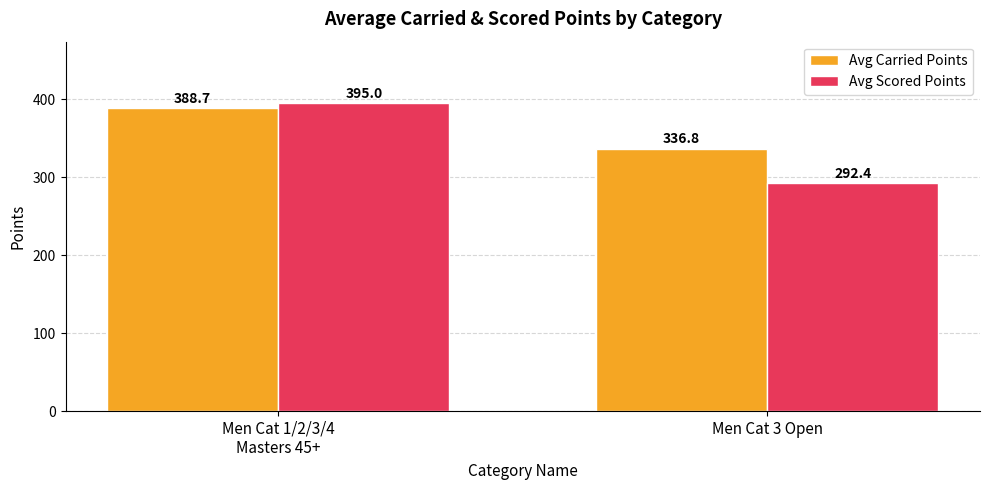

What is the minimum value for Avg Scored Points?

292.4